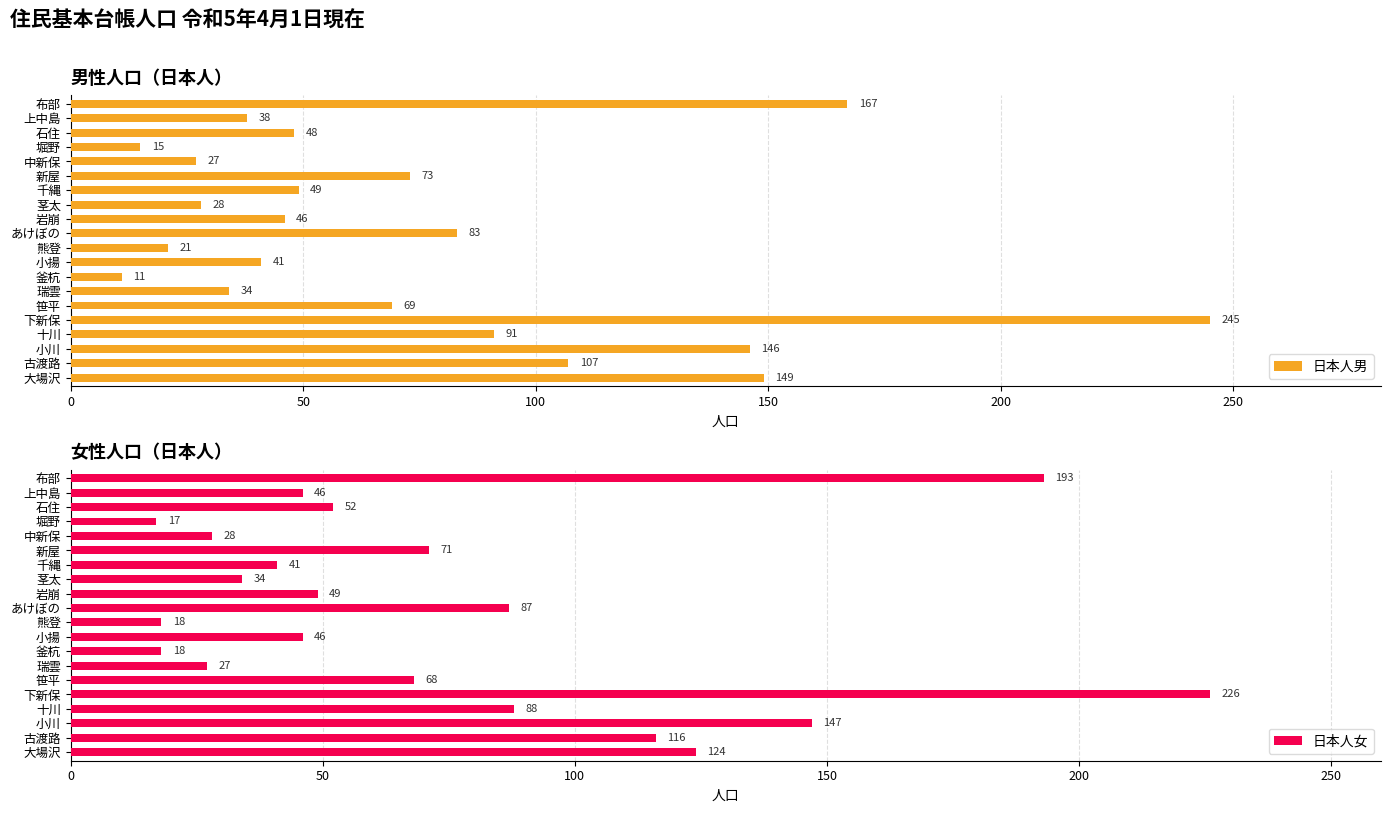

Rank the categories by 日本人男 value from lowest to highest.

釜杭, 堀野, 熊登, 中新保, 茎太, 瑞雲, 上中島, 小揚, 岩崩, 石住, 千縄, 笹平, 新屋, あけぼの, 十川, 古渡路, 小川, 大場沢, 布部, 下新保